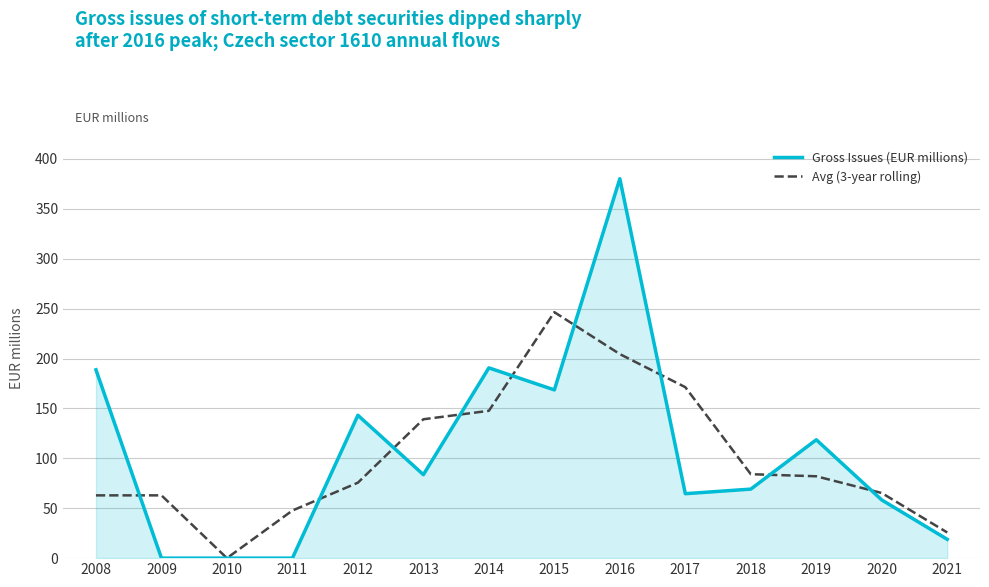

Between 2009 and 2013, which series saw the biggest shift?

Gross Issues (EUR millions)